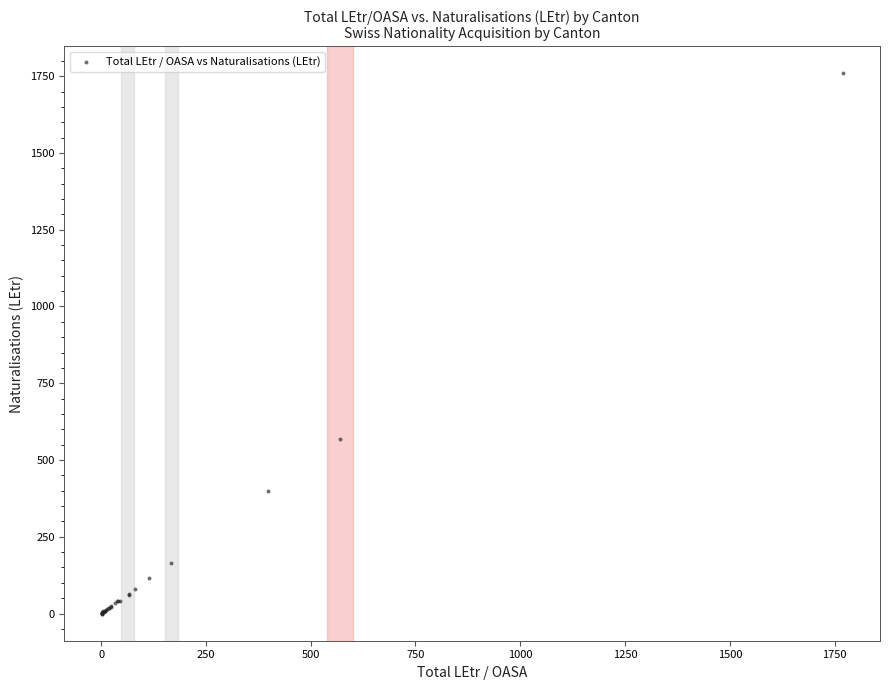

What Y value in the scatter plot is closest to 879?

568.2